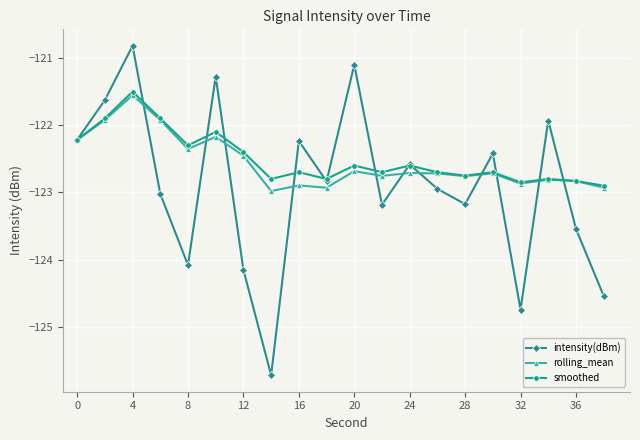

What is the value of the intensity(dBm) point at the 5th from the left?

-124.1